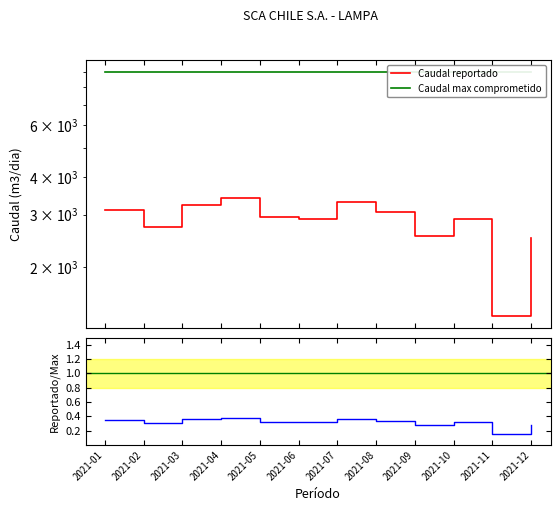

Which series has the widest spread of values?

Caudal reportado